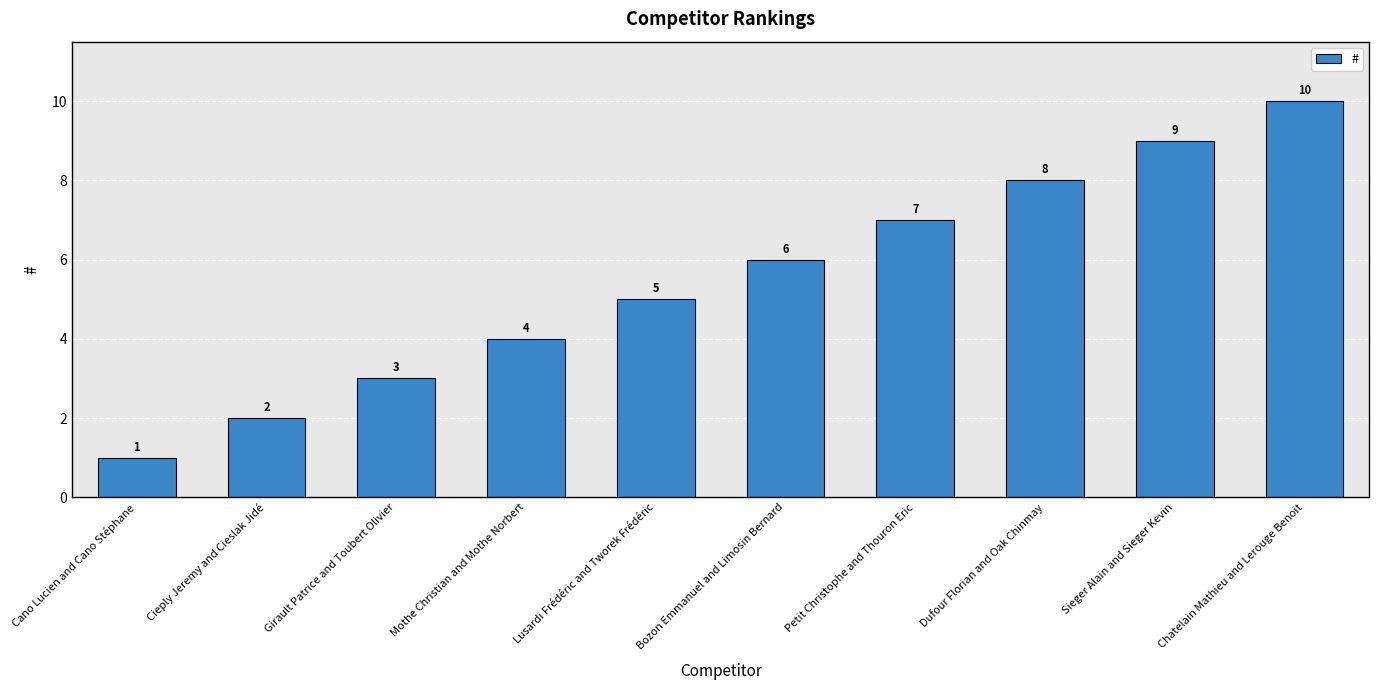

How many categories are shown in the chart?

10